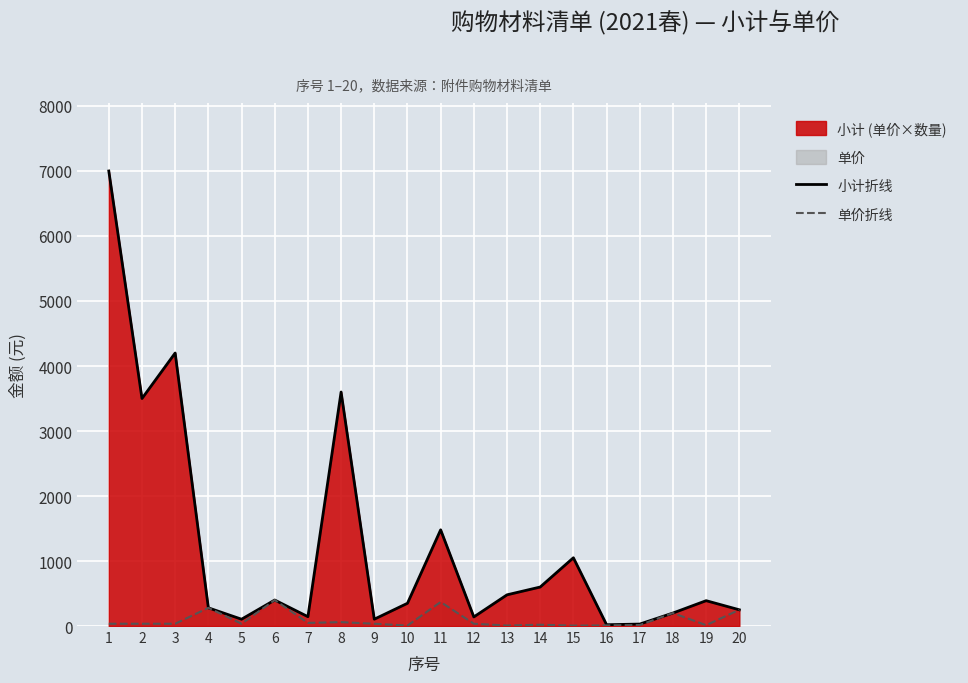

Which has a higher value, 12 or 16?

12